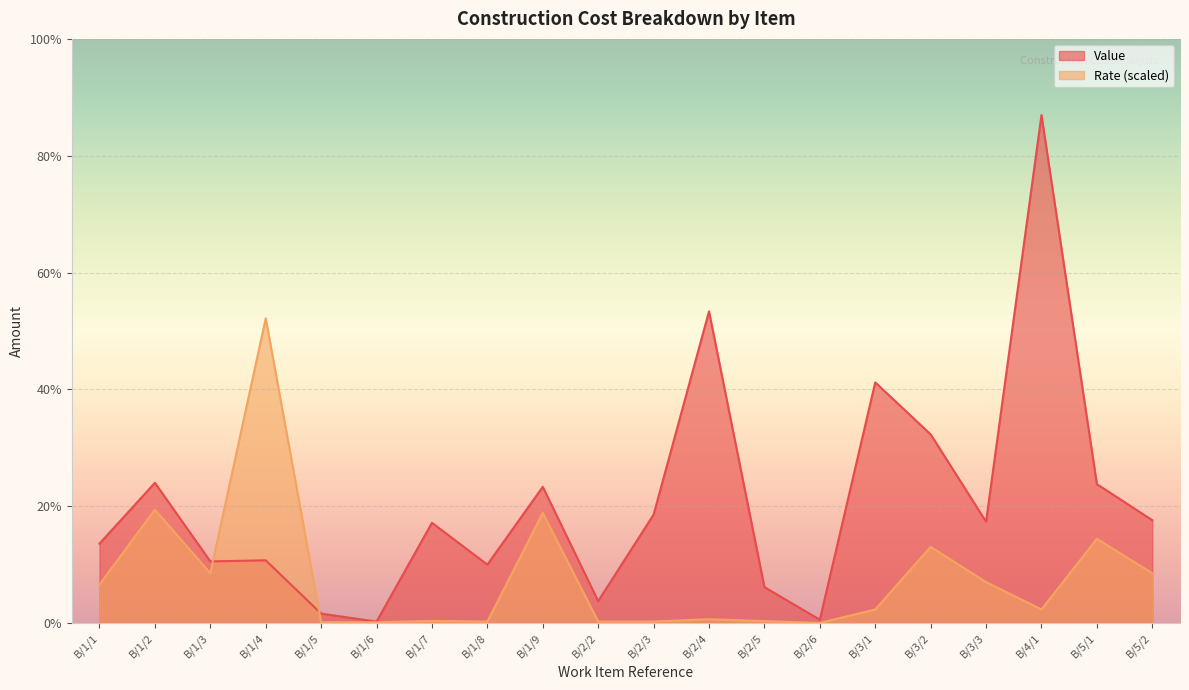

Is it true that Rate equals 9.2 at B/2/6?

True